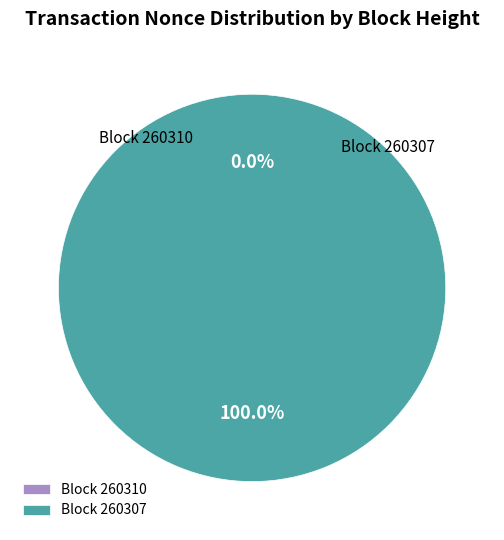

Which category has the smallest portion of the pie?

260310